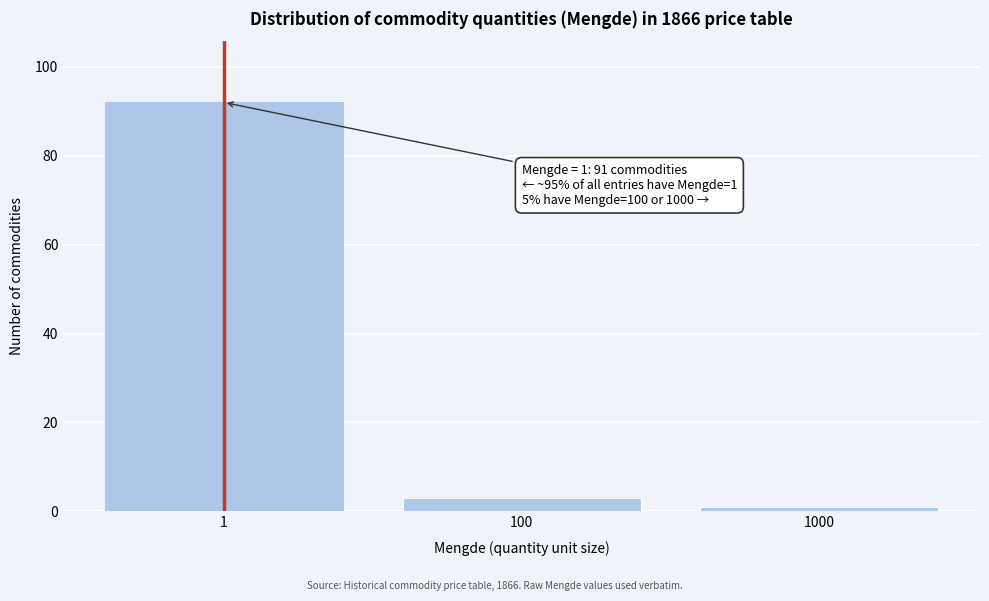

Reading left to right, list all the values displayed in this chart.

92	3	1